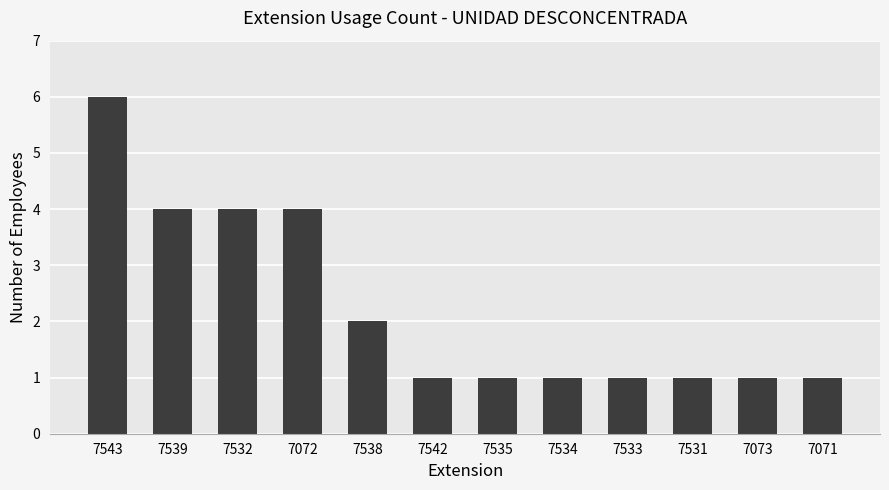

What is the value of the 7th bar from the left?

1